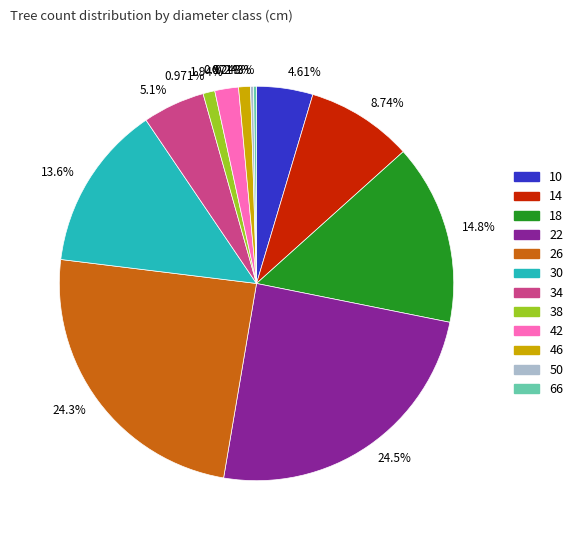

Does any single category account for the majority?

No